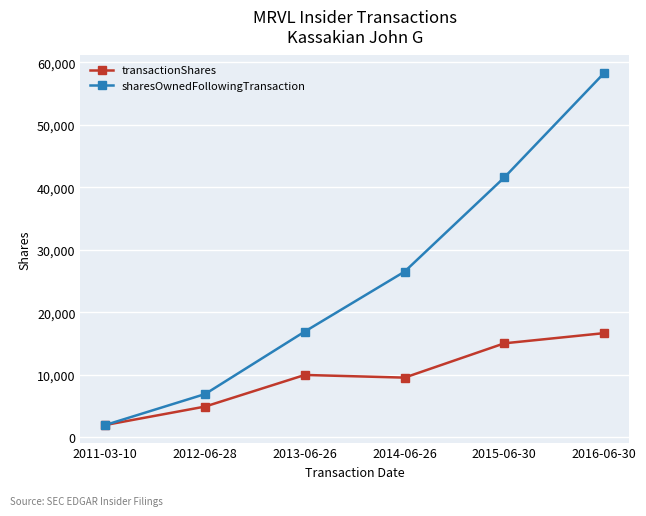

What is the total value across all series at 2014-06-26?

36092